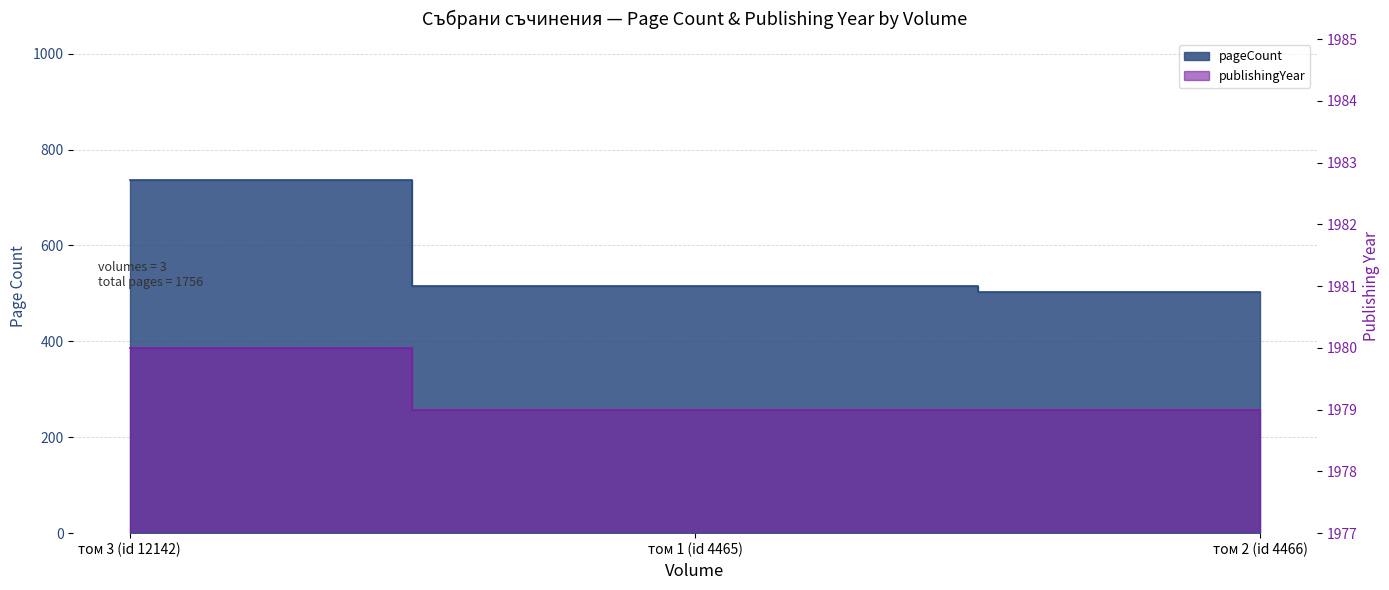

At which category does the chart reach its peak across all series?

том 3 (id 12142)